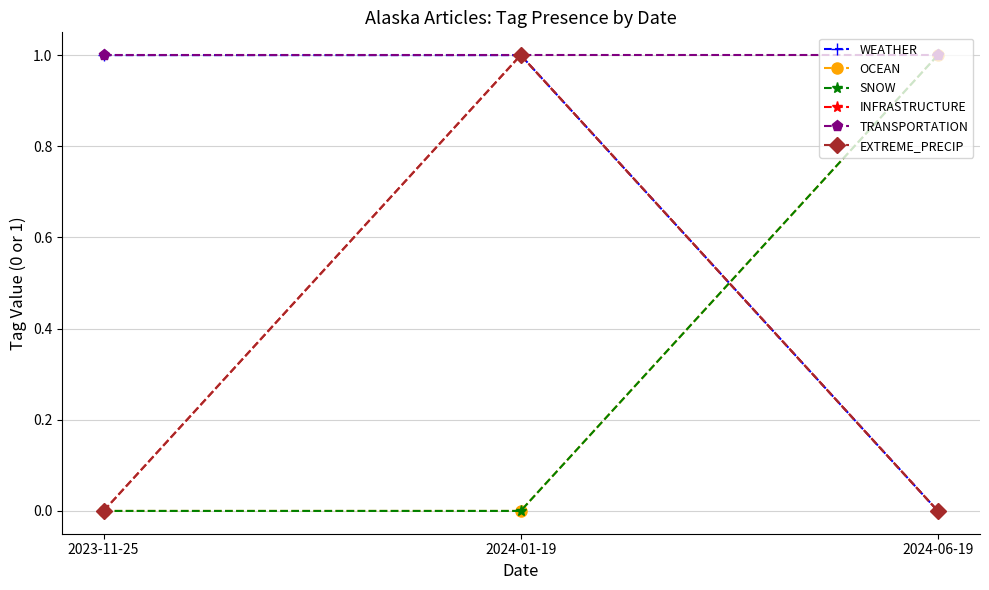

At how many categories does at least one series exceed 0?

3